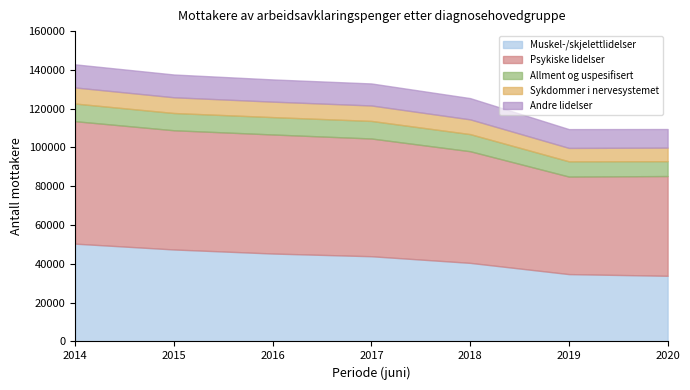

The Muskel-/skjelettlidelser series shows 45335 at 2016. True or false?

True